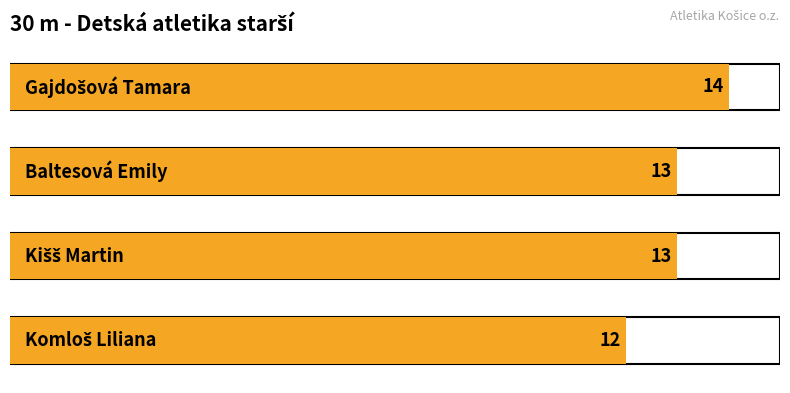

What value does the data have at Komloš Liliana?

12